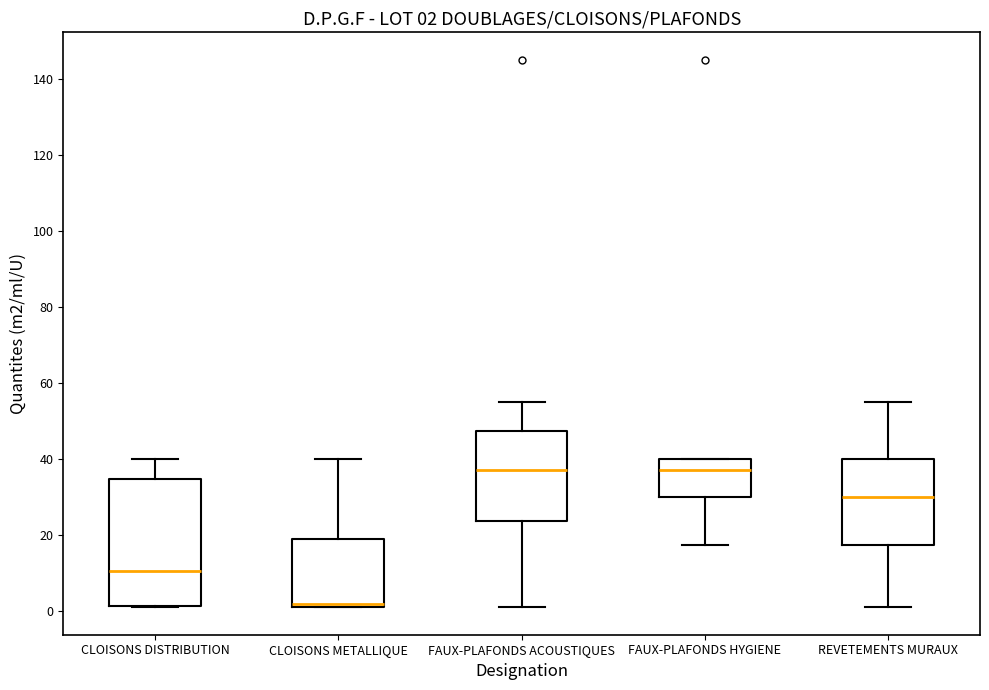

Which box is the tallest, from its lower edge to its upper edge?

CLOISONS DISTRIBUTION